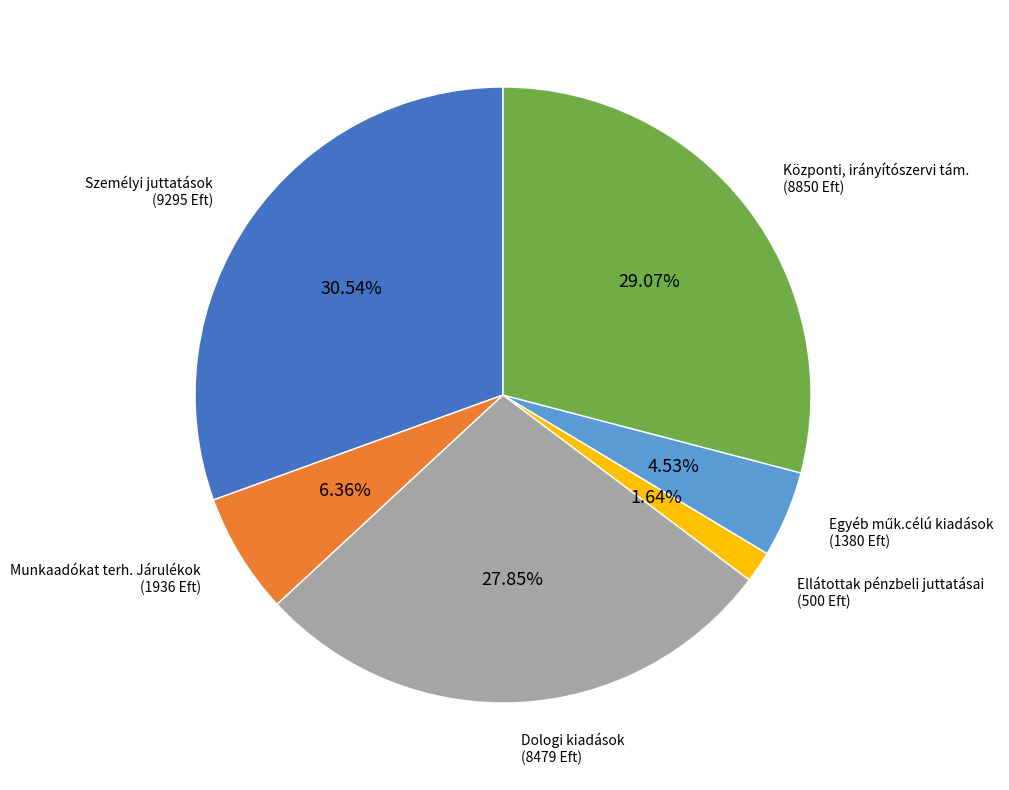

To the nearest percent, what is the difference between the Személyi juttatások and Munkaadókat terh. Járulékok slice percentages?

24%